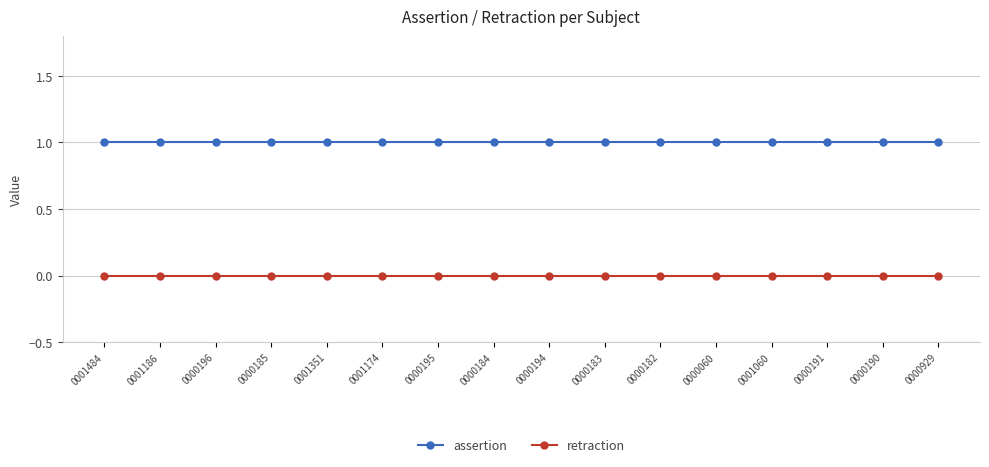

Reading left to right, what are all the values shown in this chart?

assertion: 1	1	1	1	1	1	1	1	1	1	1	1	1	1	1	1
retraction: 0	0	0	0	0	0	0	0	0	0	0	0	0	0	0	0